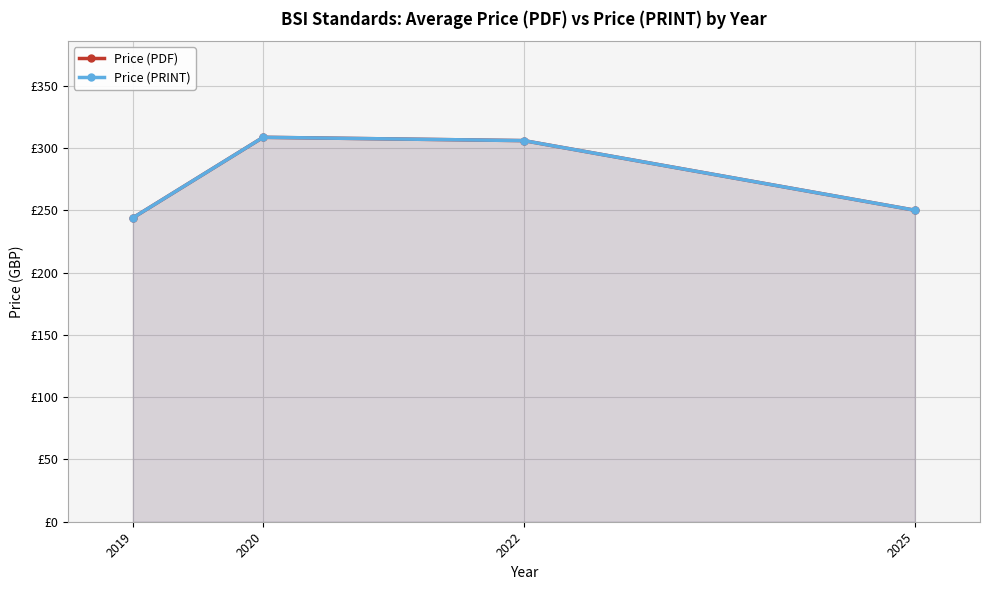

Where is Price (PDF) nearest to the value 276?

2025